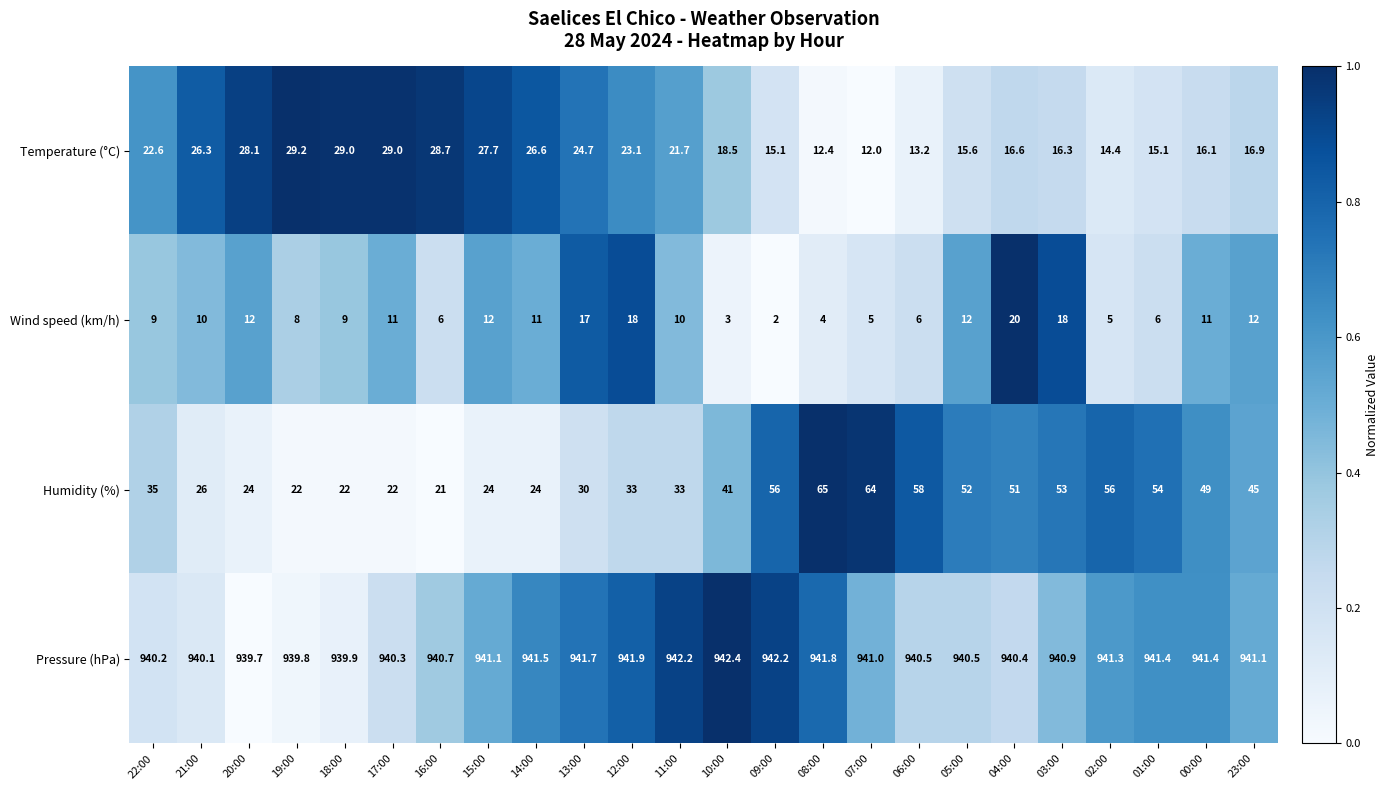

Which category has the highest value in the Humidity (%) series?

08:00